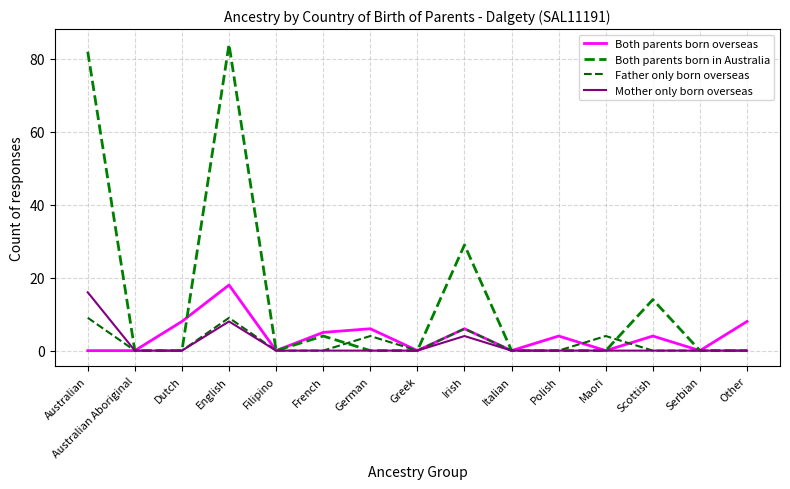

Reading right to left, list all the values displayed in this chart.

Both parents born overseas: Other=8	Serbian=0	Scottish=4	Maori=0	Polish=4	Italian=0	Irish=6	Greek=0	German=6	French=5	Filipino=0	English=18	Dutch=8	Australian Aboriginal=0	Australian=0
Both parents born in Australia: Other=0	Serbian=0	Scottish=14	Maori=0	Polish=0	Italian=0	Irish=29	Greek=0	German=0	French=4	Filipino=0	English=84	Dutch=0	Australian Aboriginal=0	Australian=82
Father only born overseas: Other=0	Serbian=0	Scottish=0	Maori=4	Polish=0	Italian=0	Irish=6	Greek=0	German=4	French=0	Filipino=0	English=9	Dutch=0	Australian Aboriginal=0	Australian=9
Mother only born overseas: Other=0	Serbian=0	Scottish=0	Maori=0	Polish=0	Italian=0	Irish=4	Greek=0	German=0	French=0	Filipino=0	English=8	Dutch=0	Australian Aboriginal=0	Australian=16